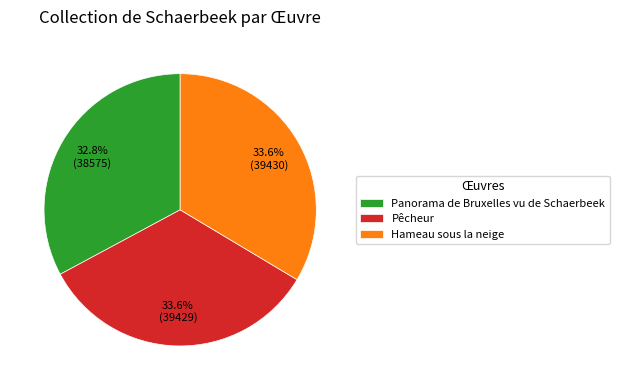

Do Panorama de Bruxelles vu de Schaerbeek and Pêcheur together represent more than half of the pie?

Yes